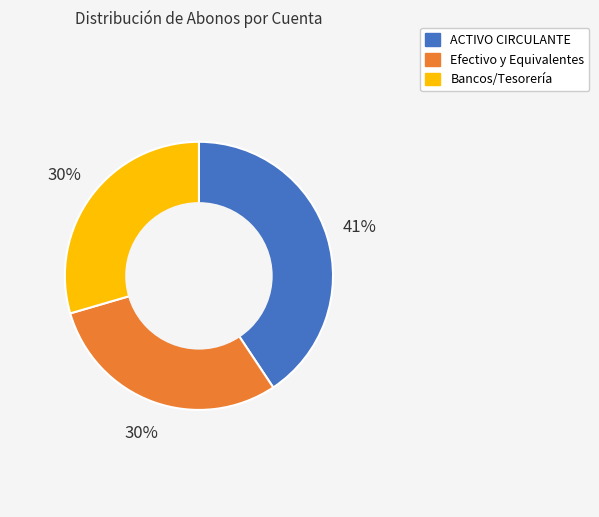

Count the number of slices in the pie.

3